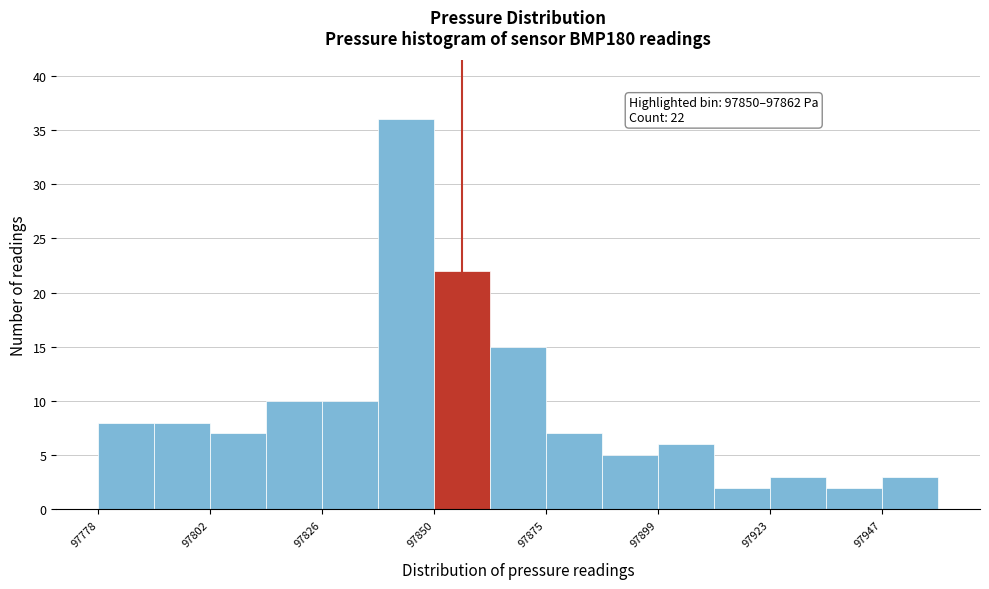

Read against the x-axis, roughly where is the centre of the tallest bar?

97845